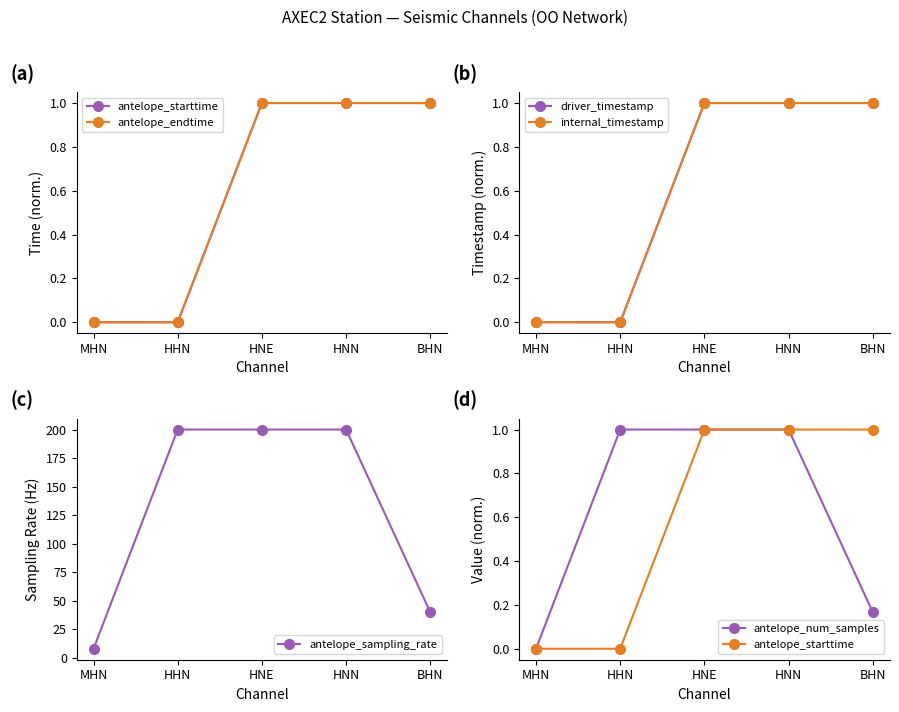

At how many categories does at least one series exceed 64?

3